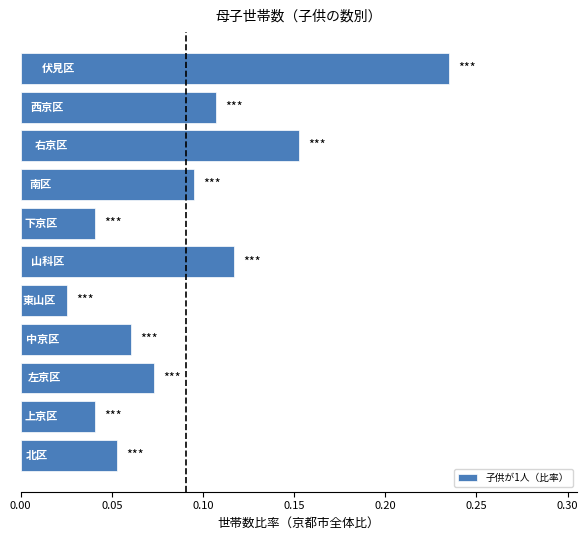

What is the sum of all values?

1.0